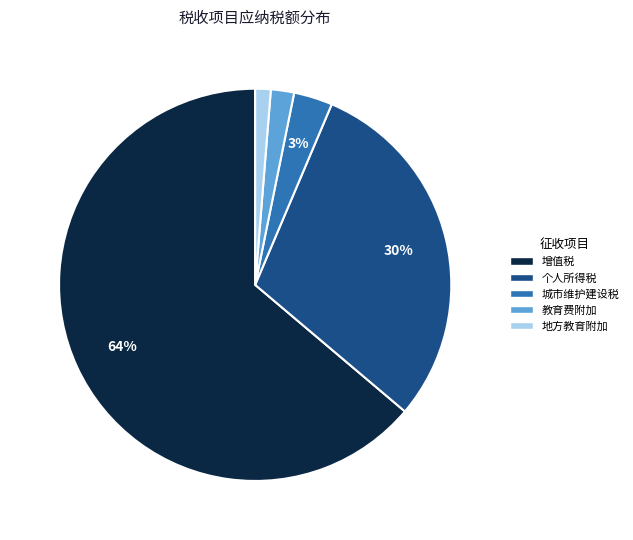

True or false: 教育费附加 accounts for 9% of the total.

False